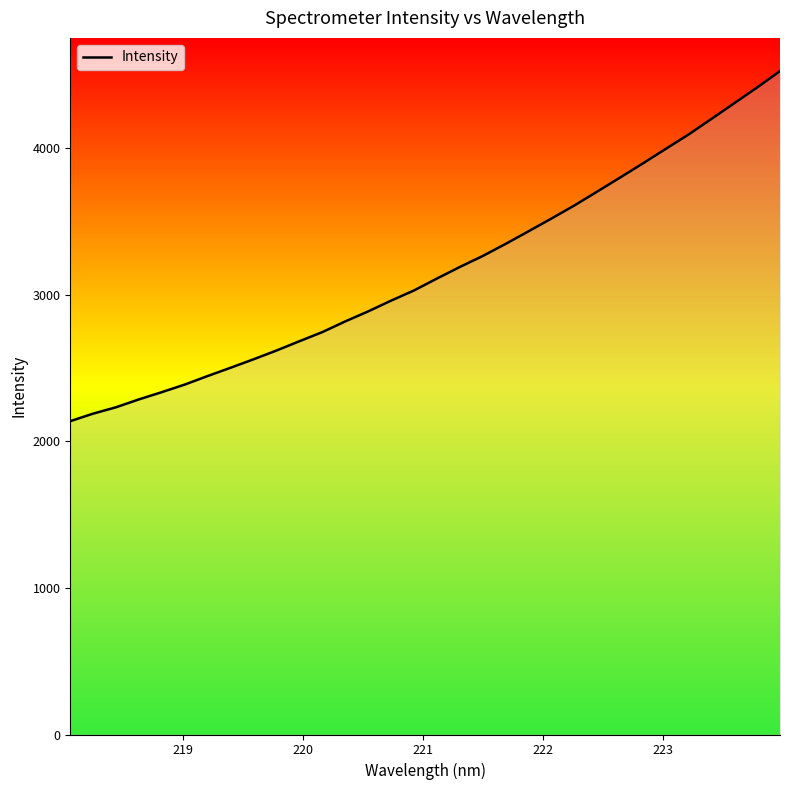

What is the minimum value shown in the chart?

2138.7